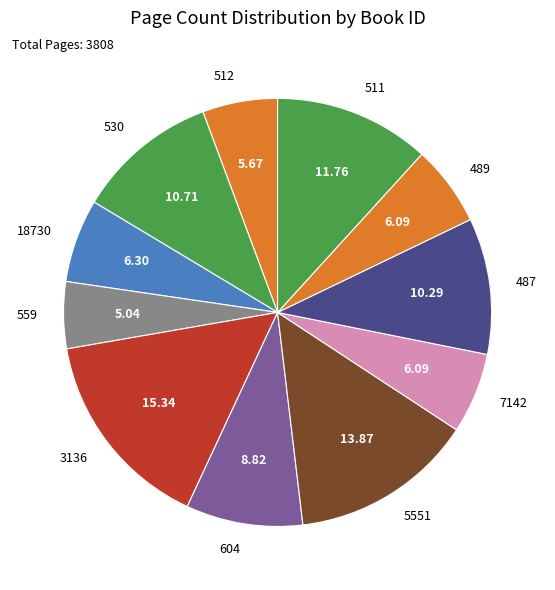

Approximately how many times larger is the value at 511 compared to 18730?

1.9